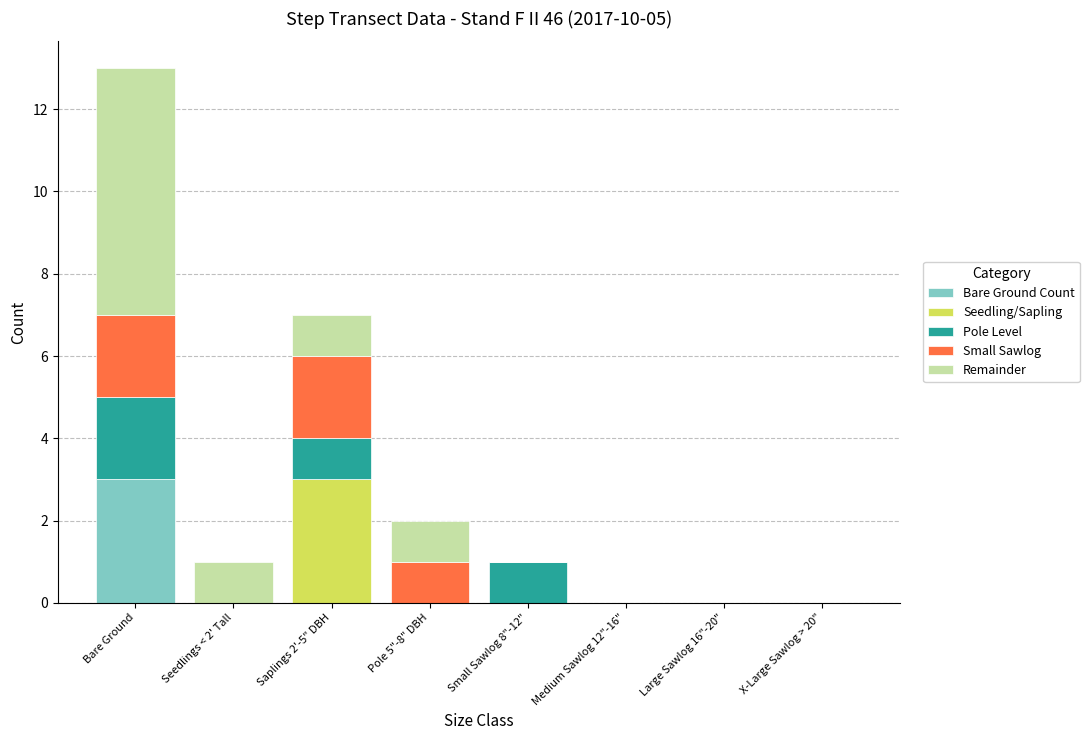

Is it true that Bare Ground Count equals 1 at Medium Sawlog 12"-16"?

False